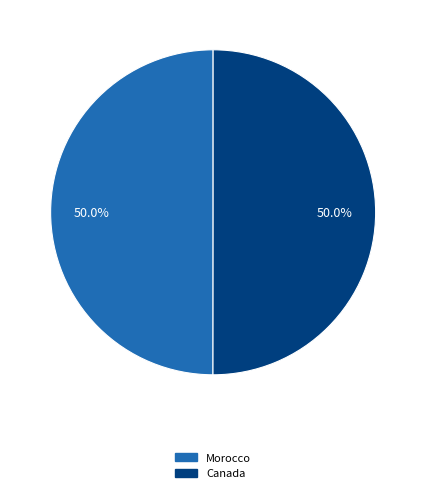

The Morocco slice represents 50% of the pie. True or false?

True